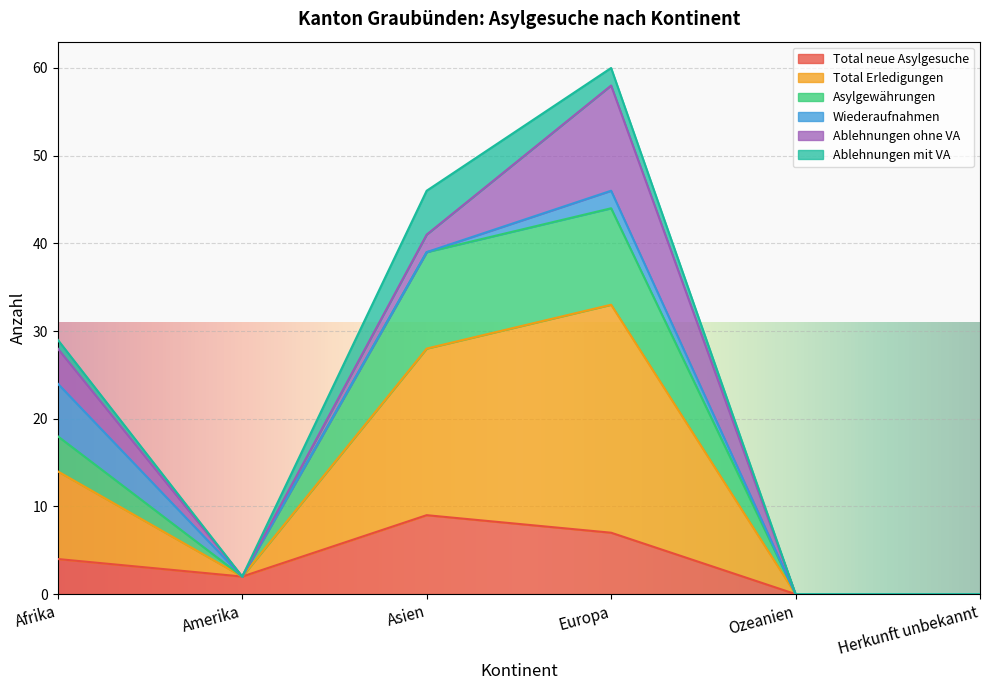

At how many categories does at least one series exceed 51?

1